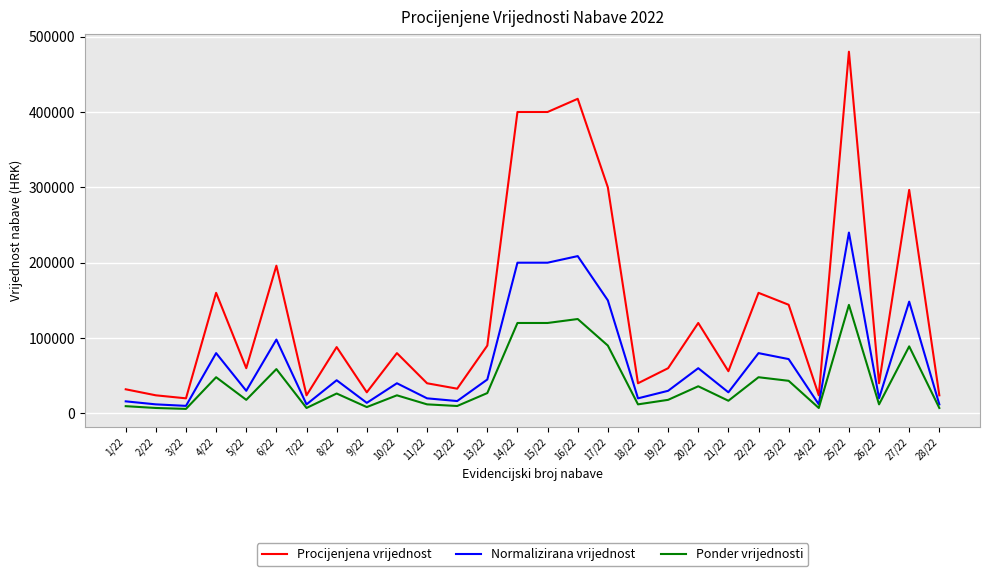

What is the highest value of the Procijenjena vrijednost series?

480000.0